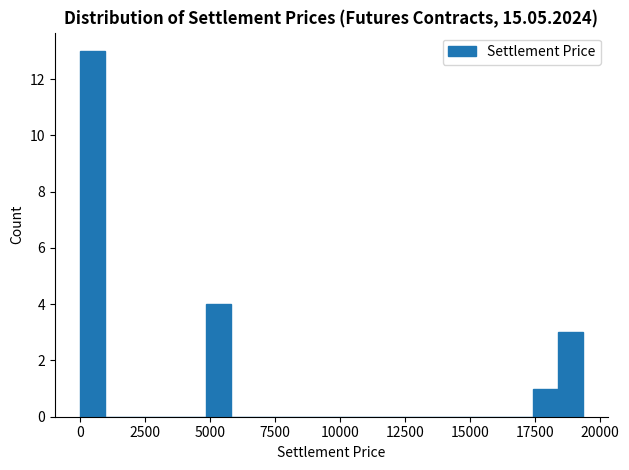

Around what value on the x-axis is the tallest bar? Give the approximate position of its centre, as read against the axis.

500